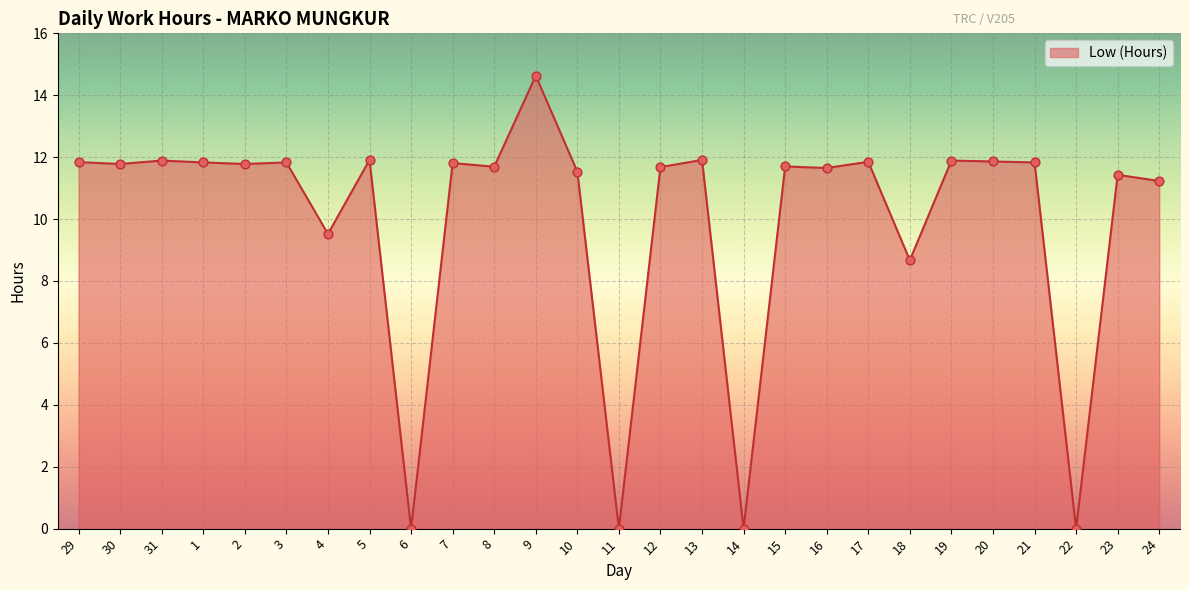

Approximately how many times larger is the value at 30 compared to 23?

1.0